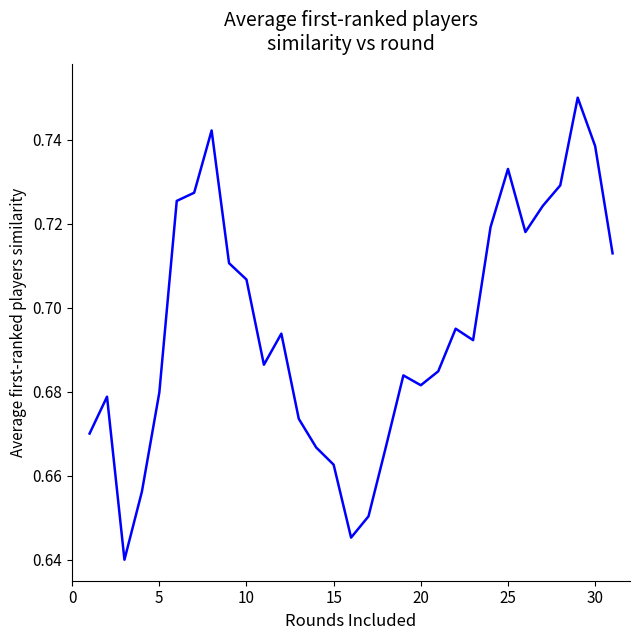

The value at 5 is 0.2. True or false?

False